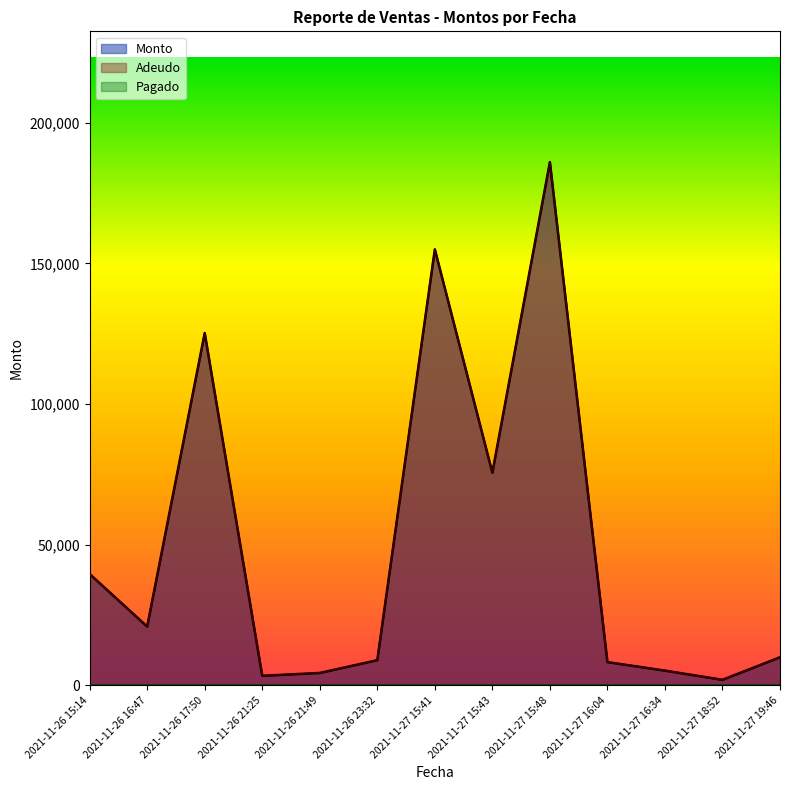

What is the label of the 8th point from the left?

2021-11-27 15:43